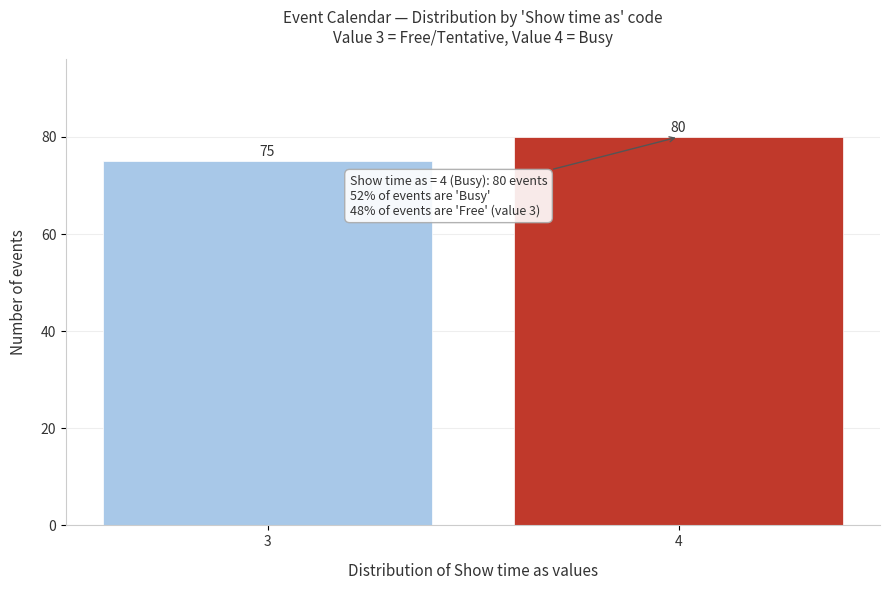

Reading left to right, extract all data points from this chart.

75	80